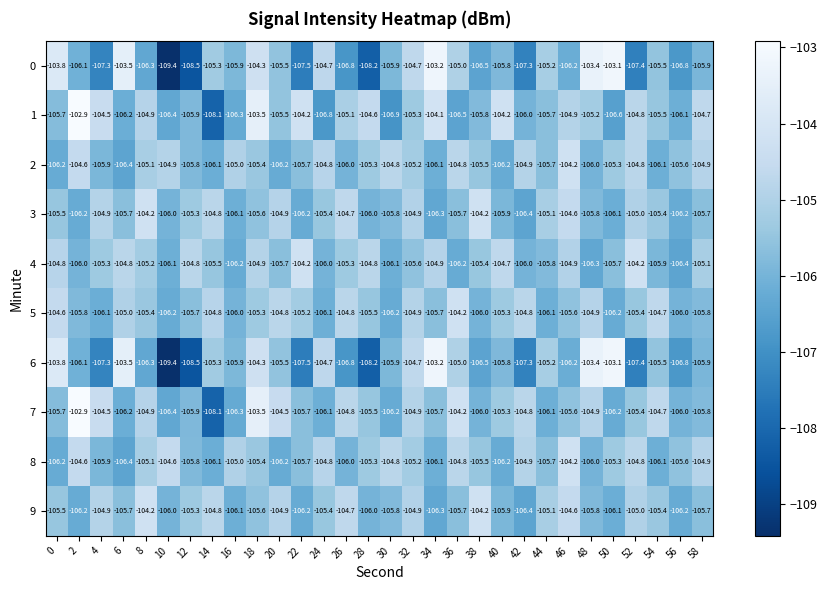

What is the total value across all series at 12?

-1061.5